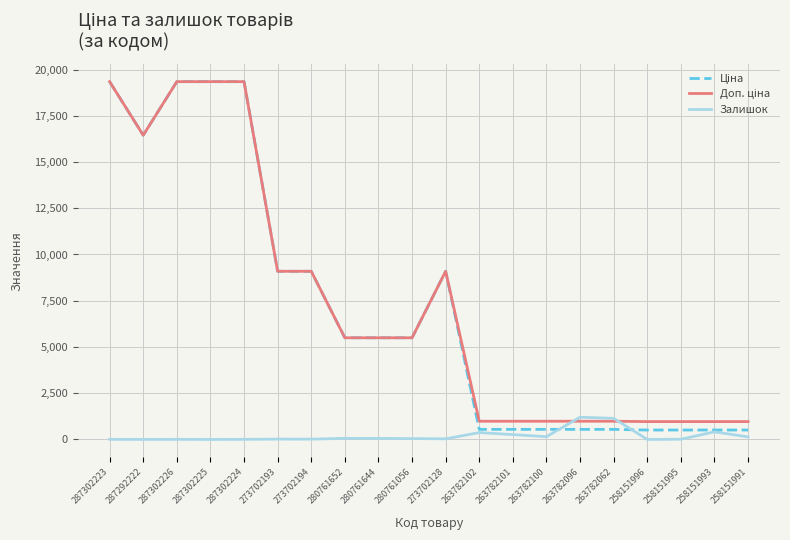

What is the total value across all series at 258151996?

1476.6